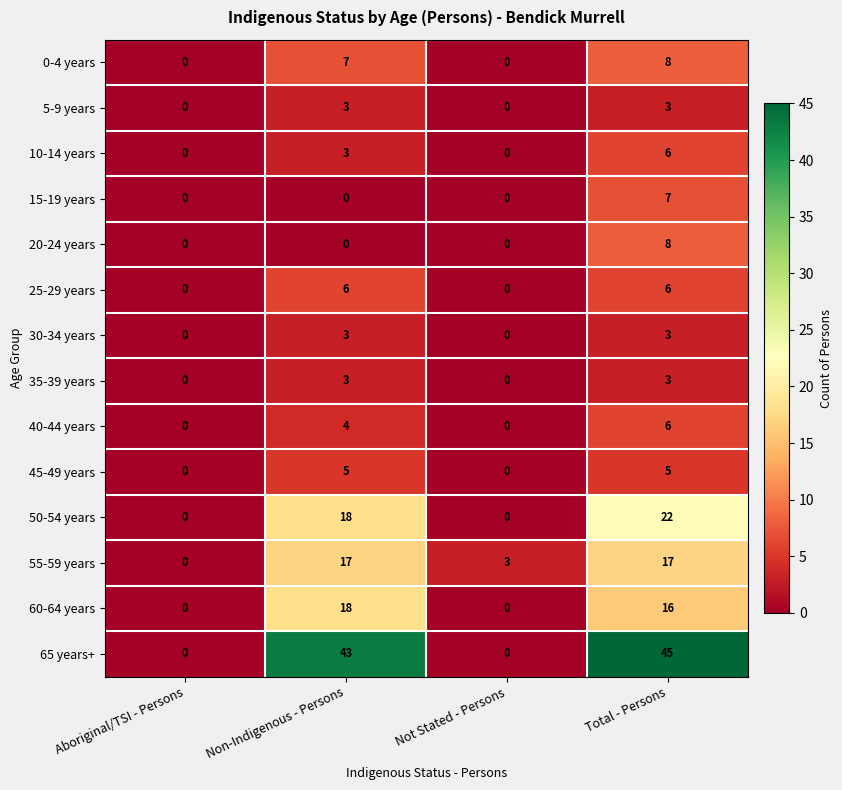

Count the 10-14 years values in the range 0 to 6.

4